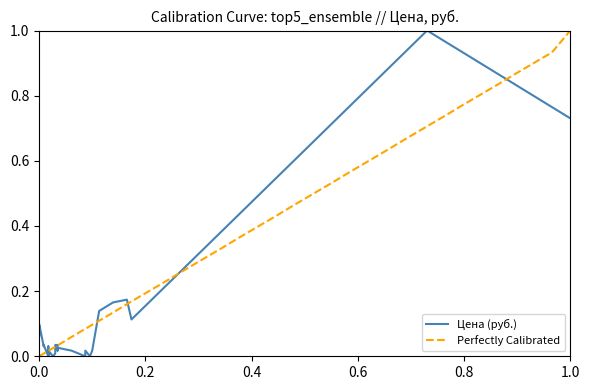

At which label does Perfectly Calibrated reach its peak?

1.0